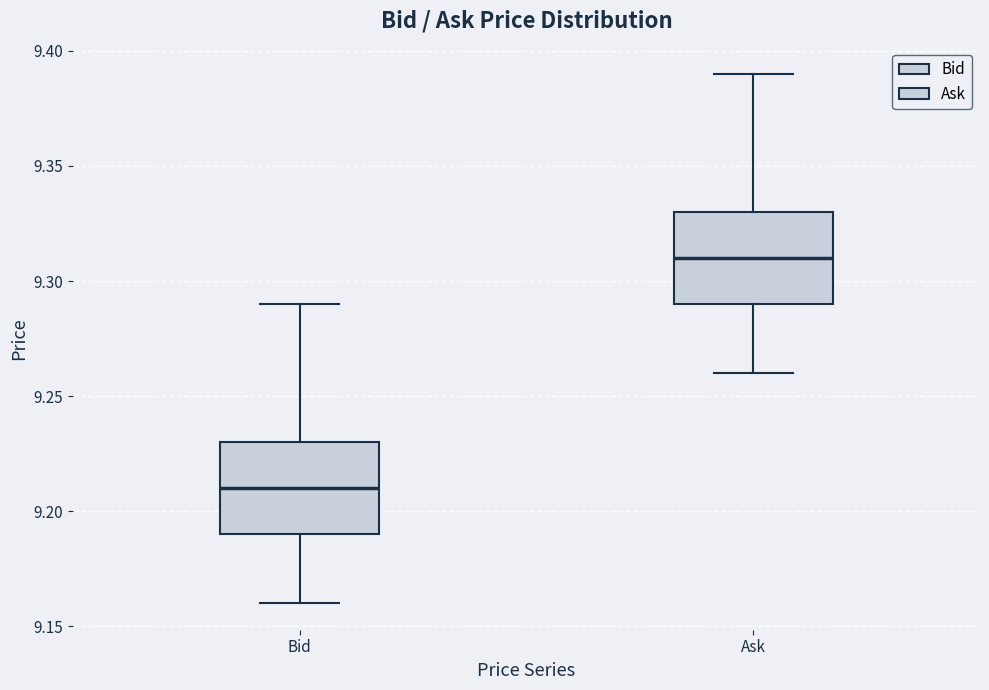

Where does the lower whisker of the box for Bid end on the y-axis? The values are not printed on the chart, so give them approximately, as read against the axis.

9.16